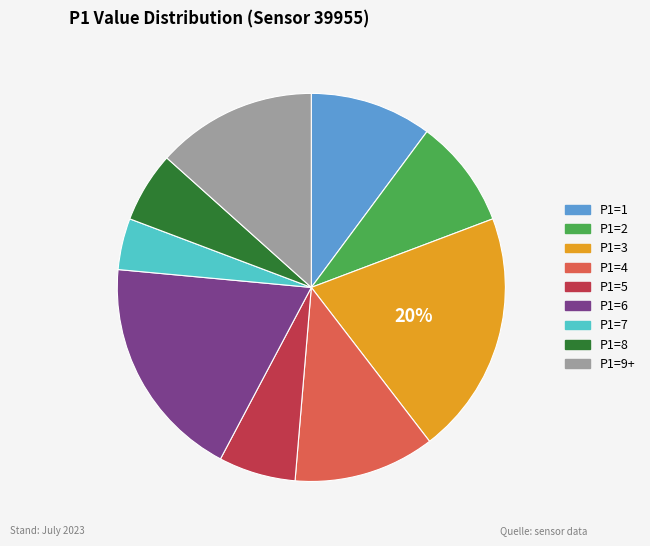

To the nearest percent, what is the difference between the largest and smallest slice percentages?

16%